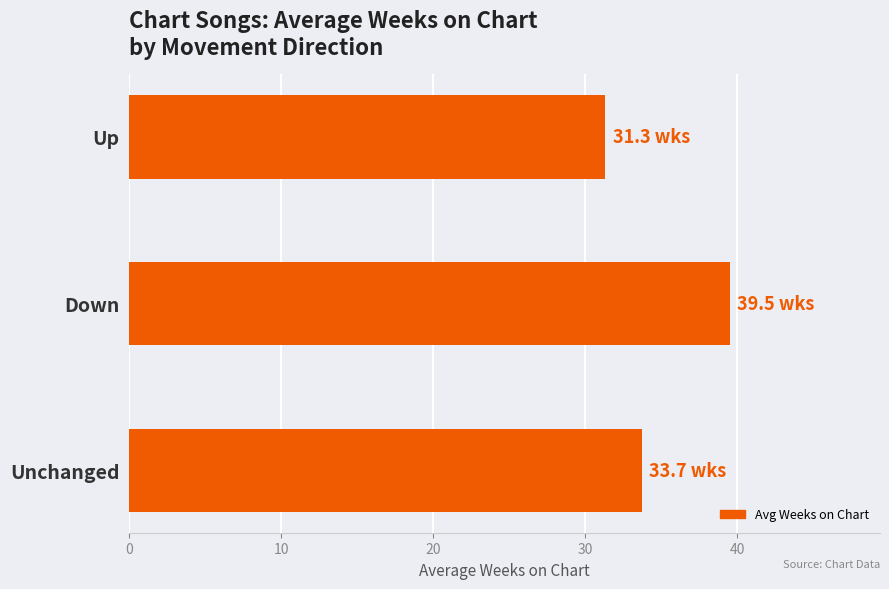

Rank the categories by value from lowest to highest.

Up, Unchanged, Down